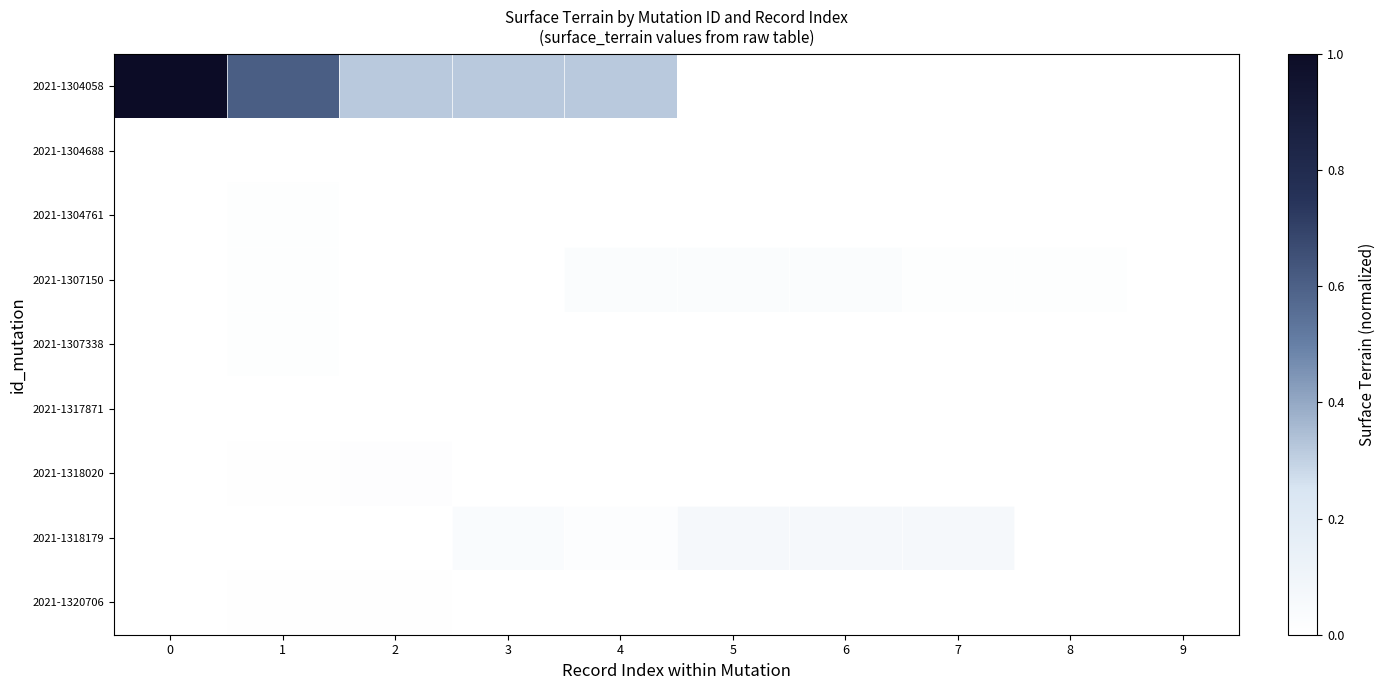

What is the total value across all series at 6?

0.1